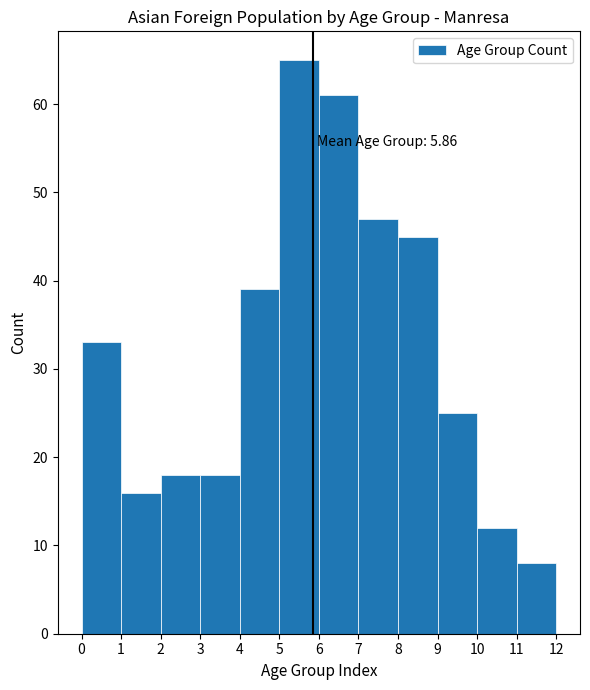

Over which range of the x-axis is the bar tallest?

5 to 6